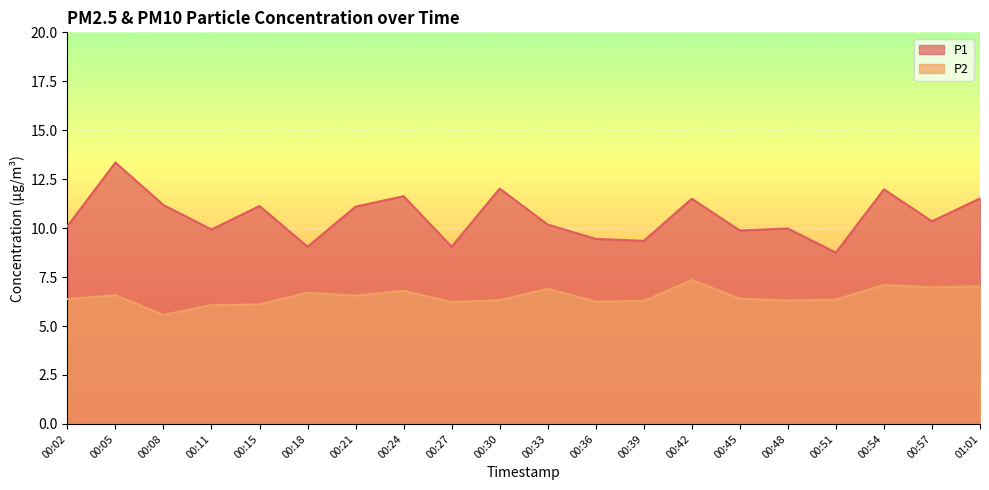

At which category does P2 reach its first local valley?

00:08